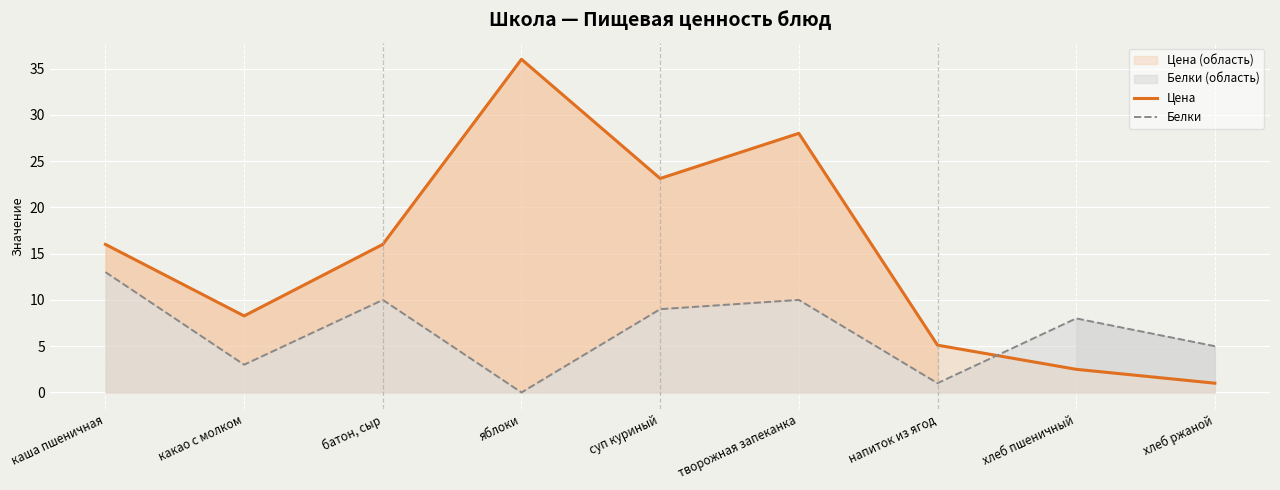

The value of Белки at батон, сыр is 10.0. True or false?

True